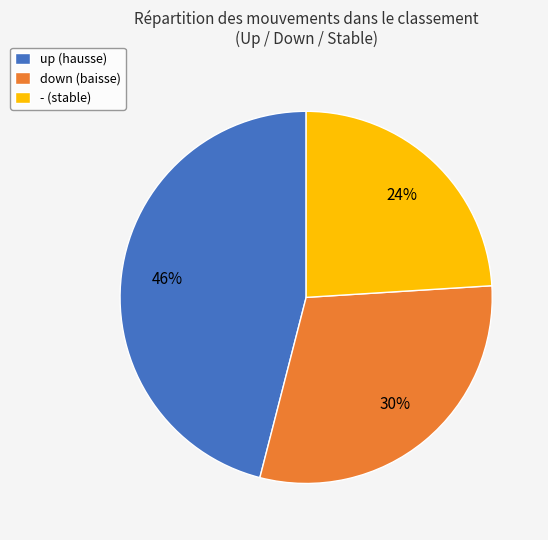

Which category has the biggest portion of the pie?

up